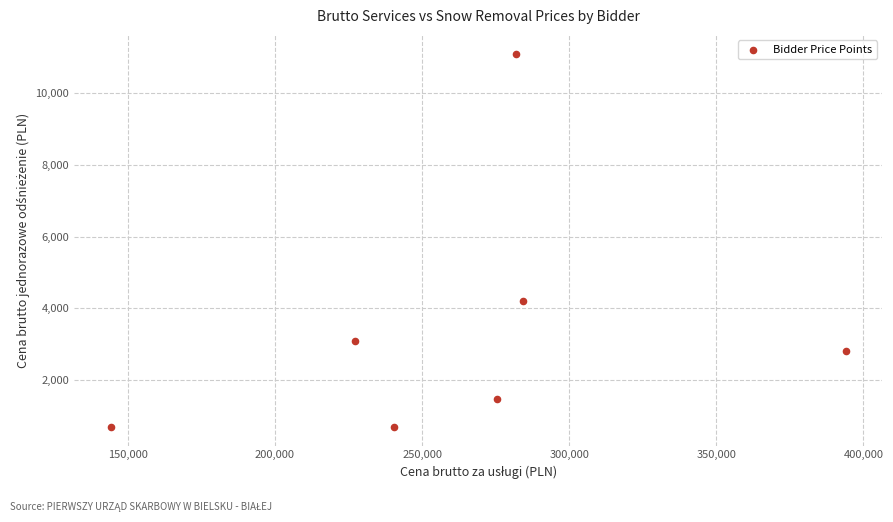

What is the average X value?

263938.9